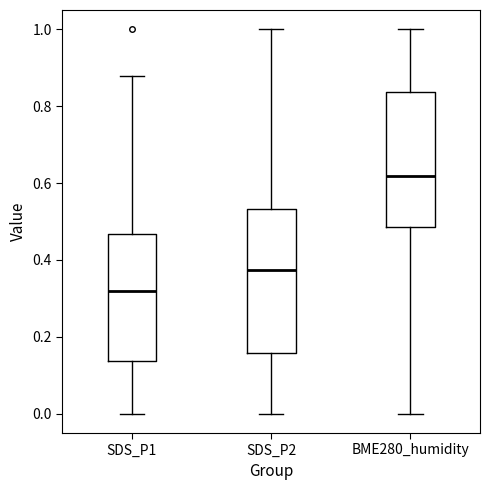

Where does the median line of the box for SDS_P1 sit on the y-axis? The values are not printed on the chart, so give them approximately, as read against the axis.

0.32